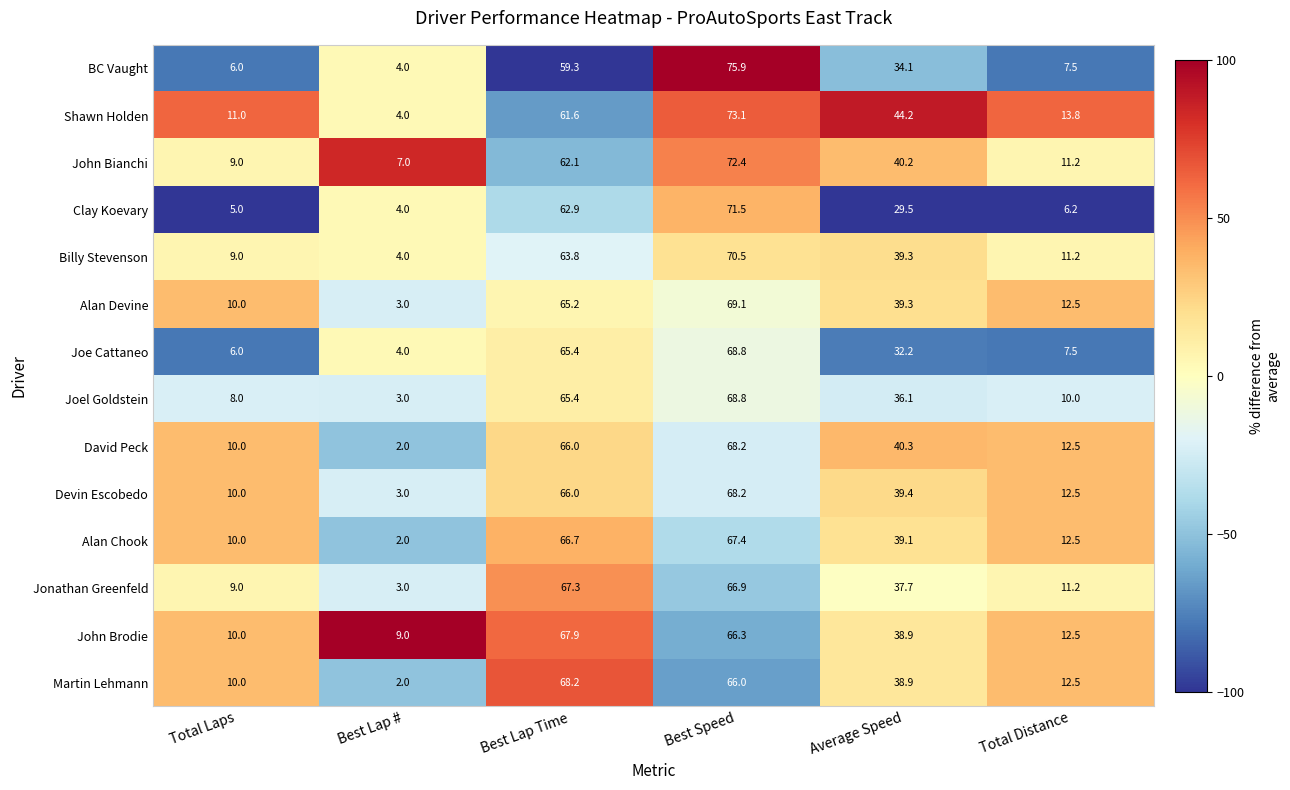

How many series are shown in this chart?

14